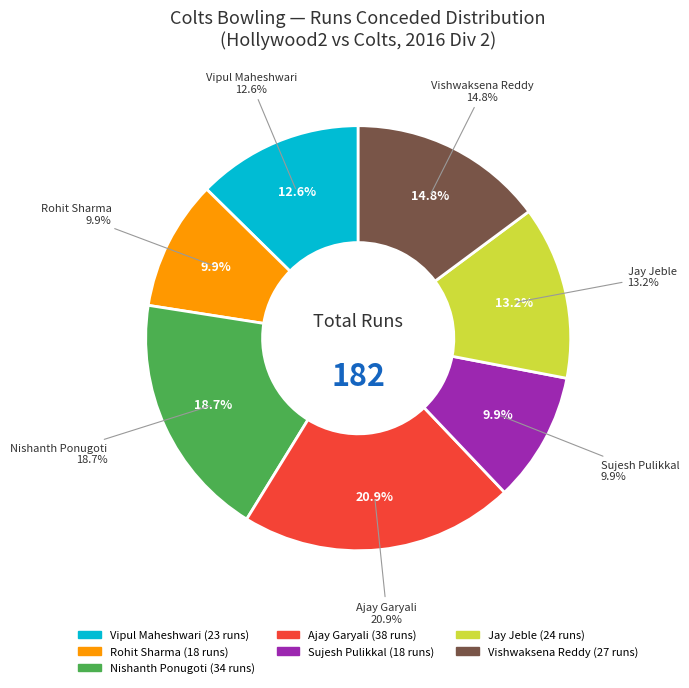

True or false: Rohit Sharma accounts for 10% of the total.

True